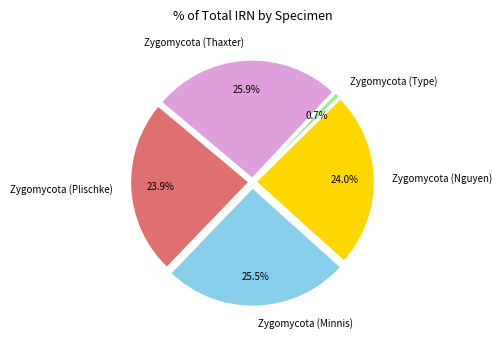

Rank the categories by value from lowest to highest.

Zygomycota (Type), Zygomycota (Plischke), Zygomycota (Nguyen), Zygomycota (Minnis), Zygomycota (Thaxter)